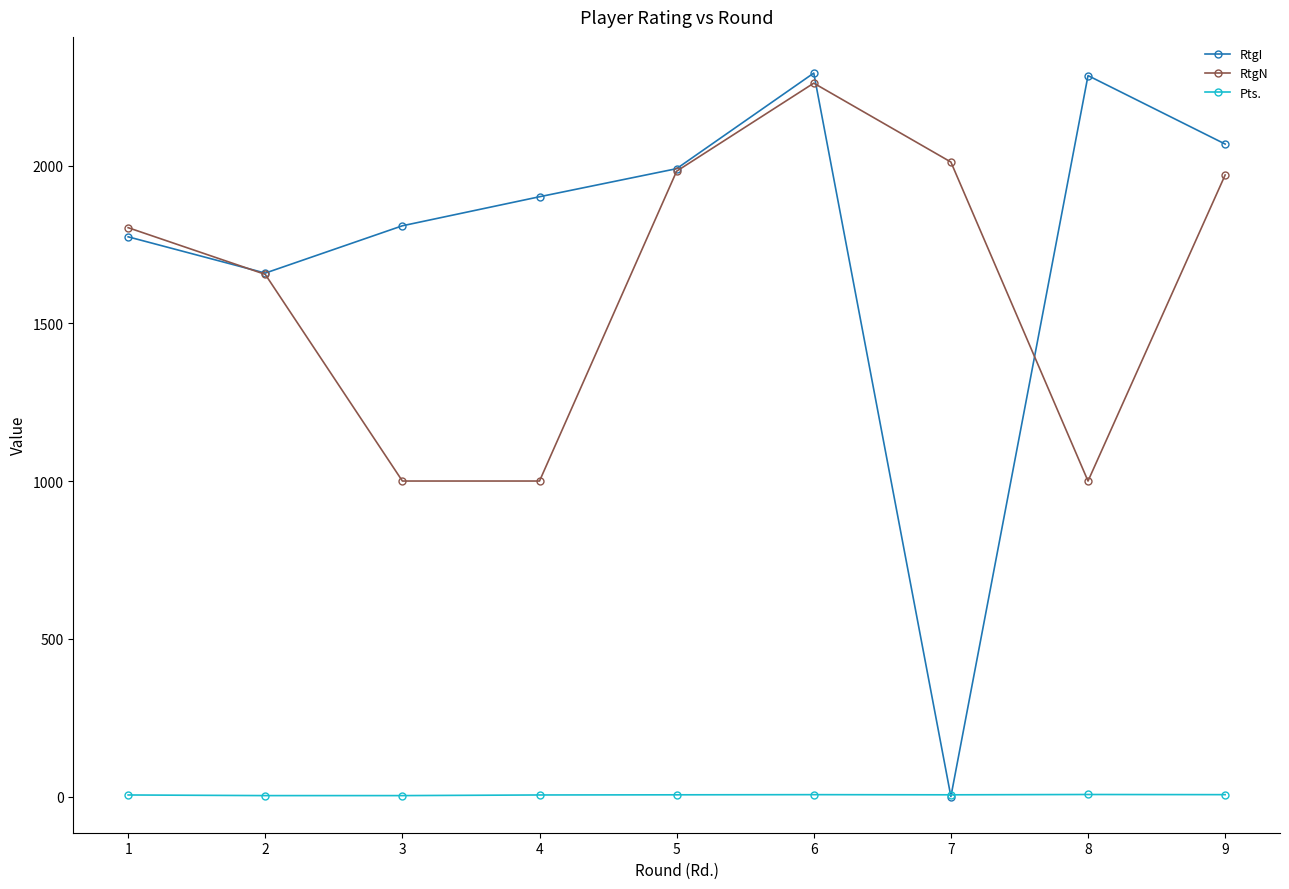

Is this an area chart (filled region under the line)?

No